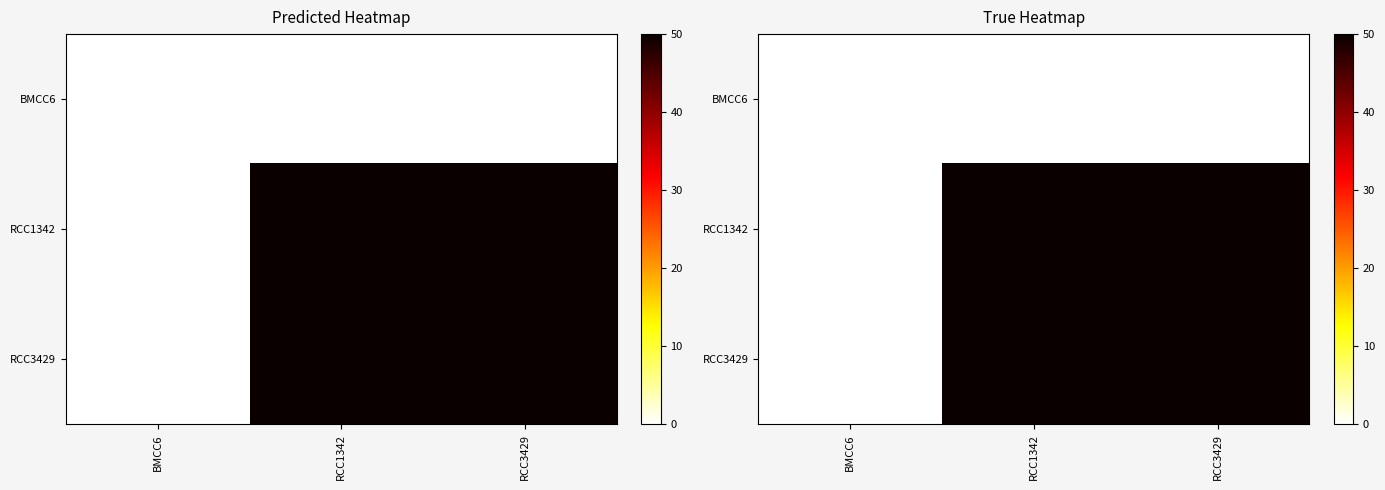

Which series has the largest range (max minus min)?

RCC1342